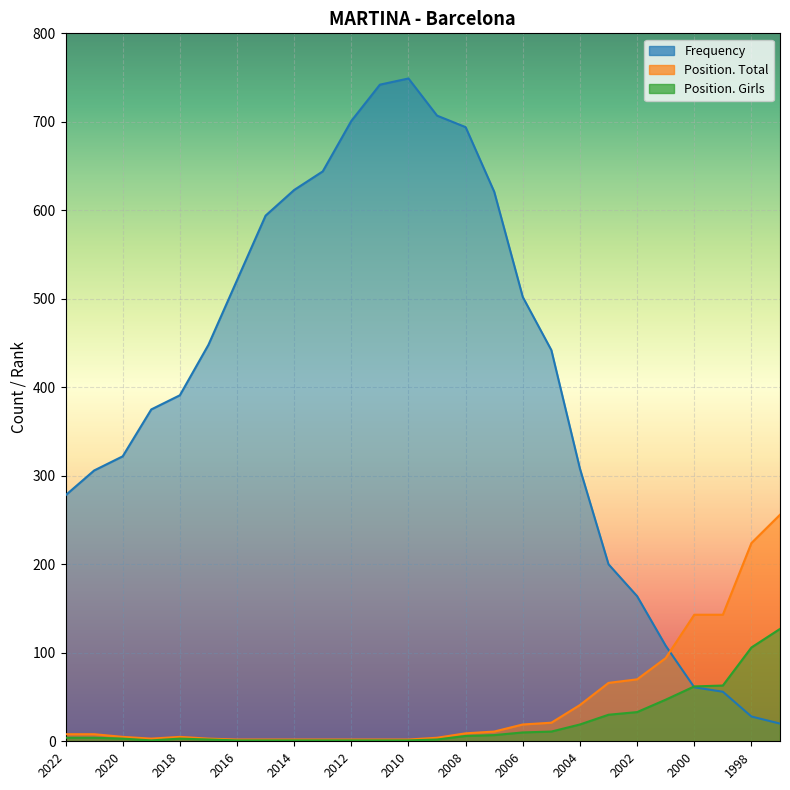

How many data points in Position. Total are above 8?

12